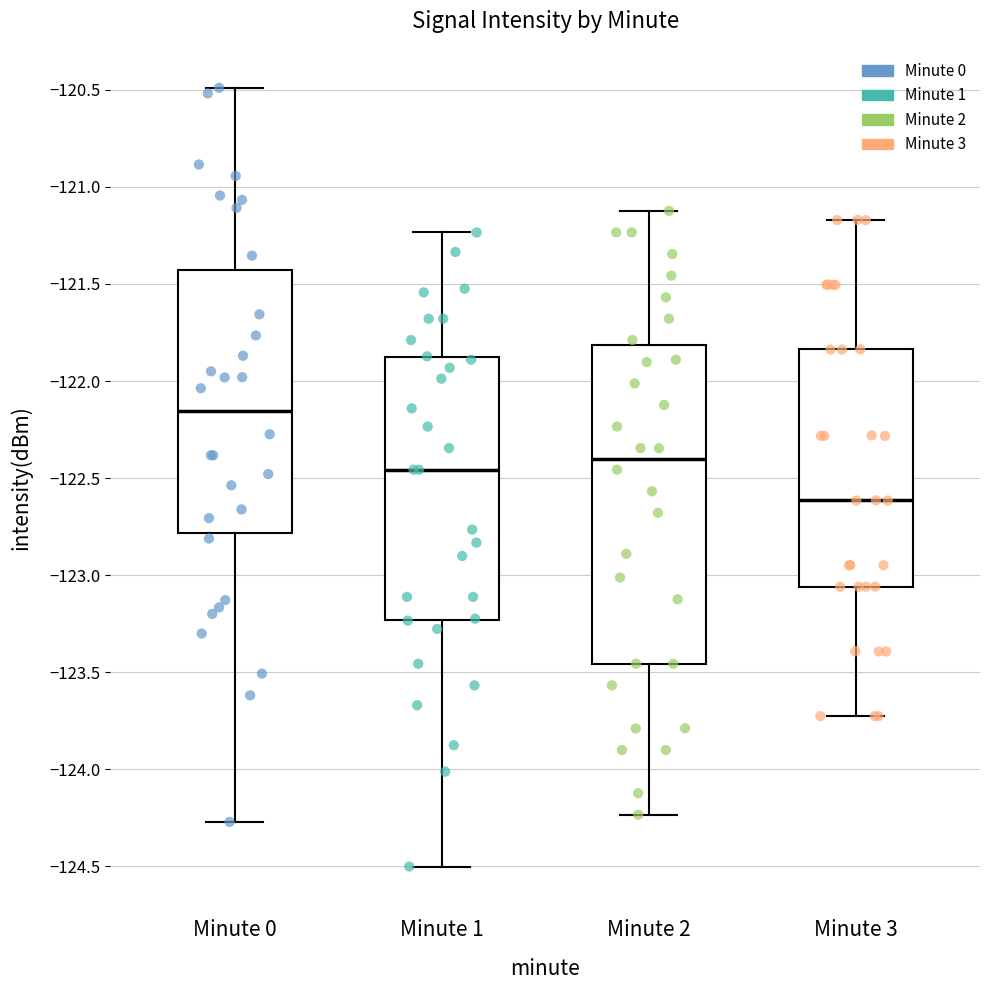

Reading left to right, transcribe this box plot: for each box, give where its median line is, the range the box spans, and where its two whiskers end, as read against the y-axis. The values are not printed on the chart, so give them approximately, as read against the axis.

Minute 0: median -122.15, box -122.80 to -121.45, whiskers -124.25 to -120.50
Minute 1: median -122.45, box -123.25 to -121.90, whiskers -124.50 to -121.25
Minute 2: median -122.40, box -123.45 to -121.80, whiskers -124.25 to -121.10
Minute 3: median -122.60, box -123.05 to -121.85, whiskers -123.75 to -121.15